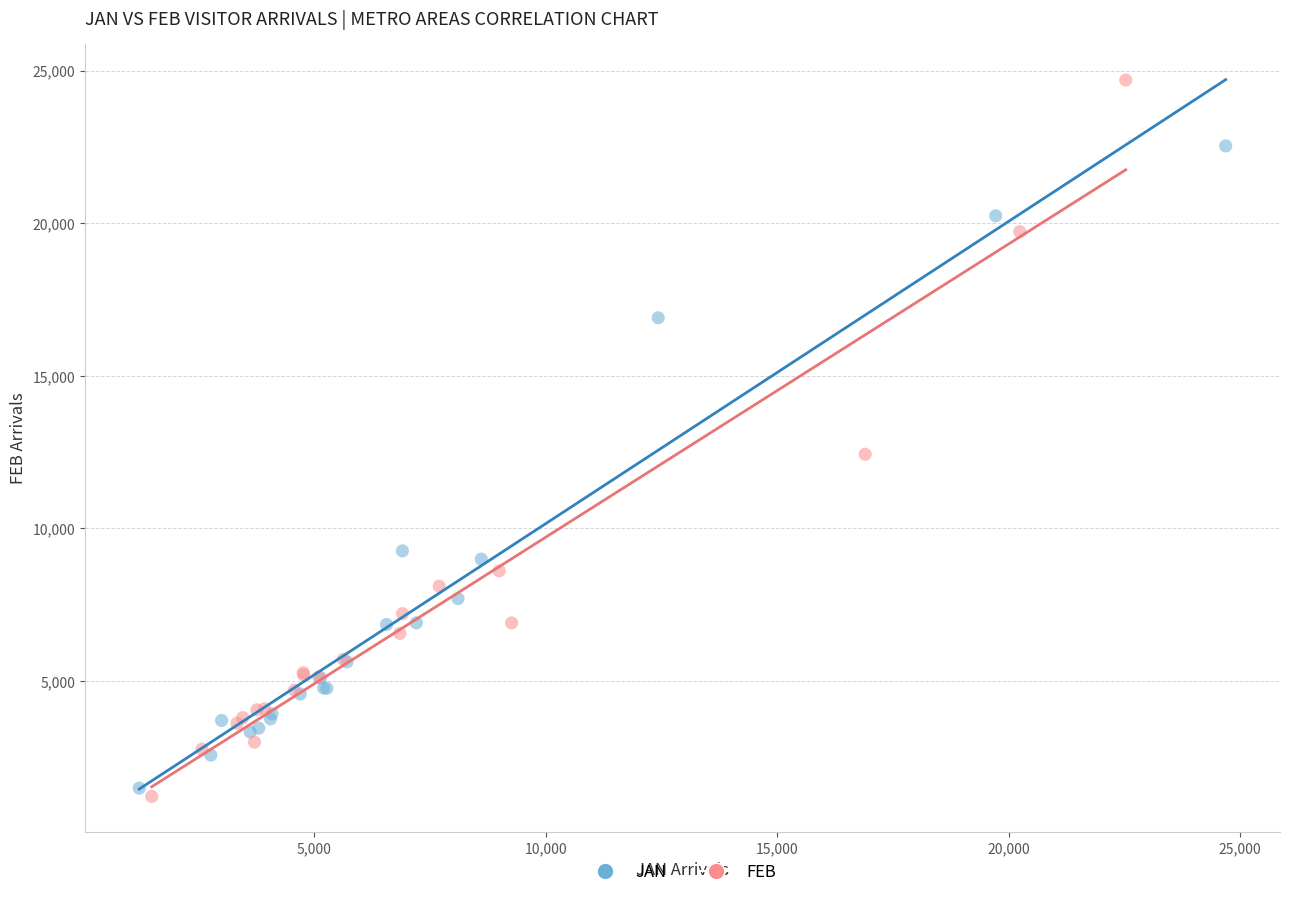

Which series has the widest spread of Y values?

FEB